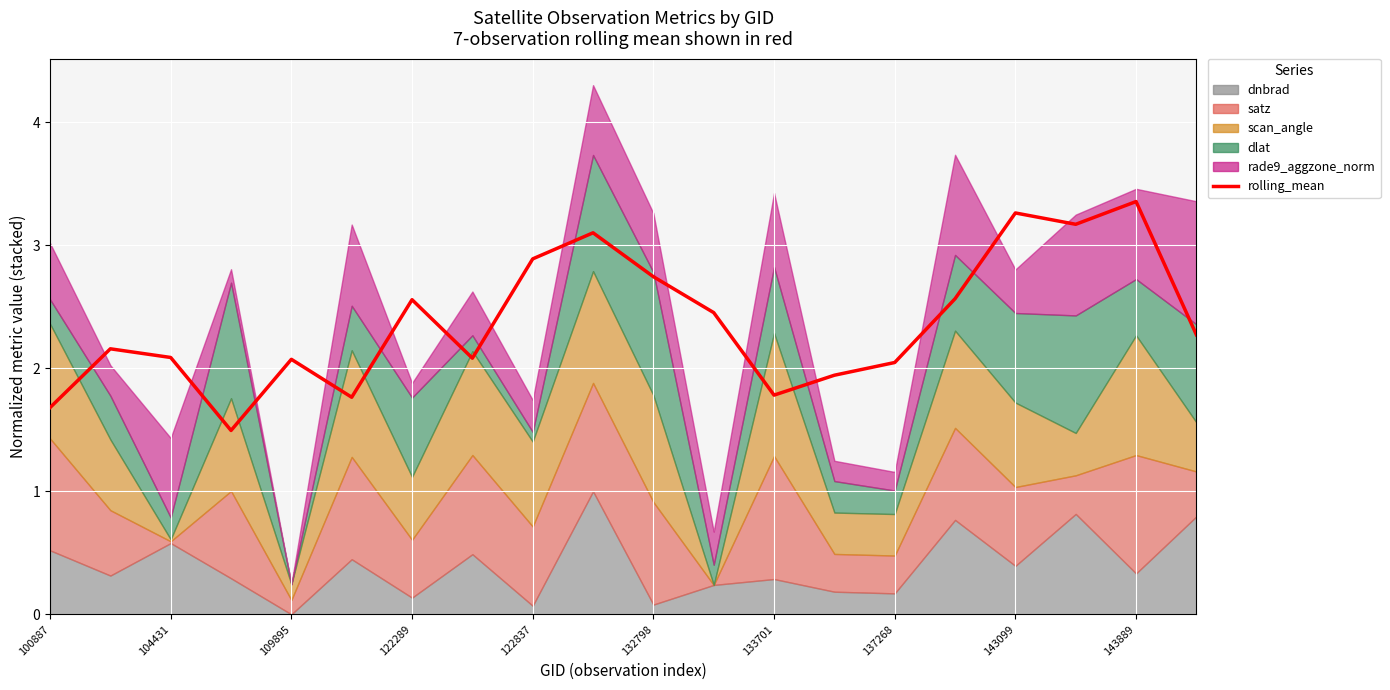

What is the difference between the maximum and minimum values?

1.9